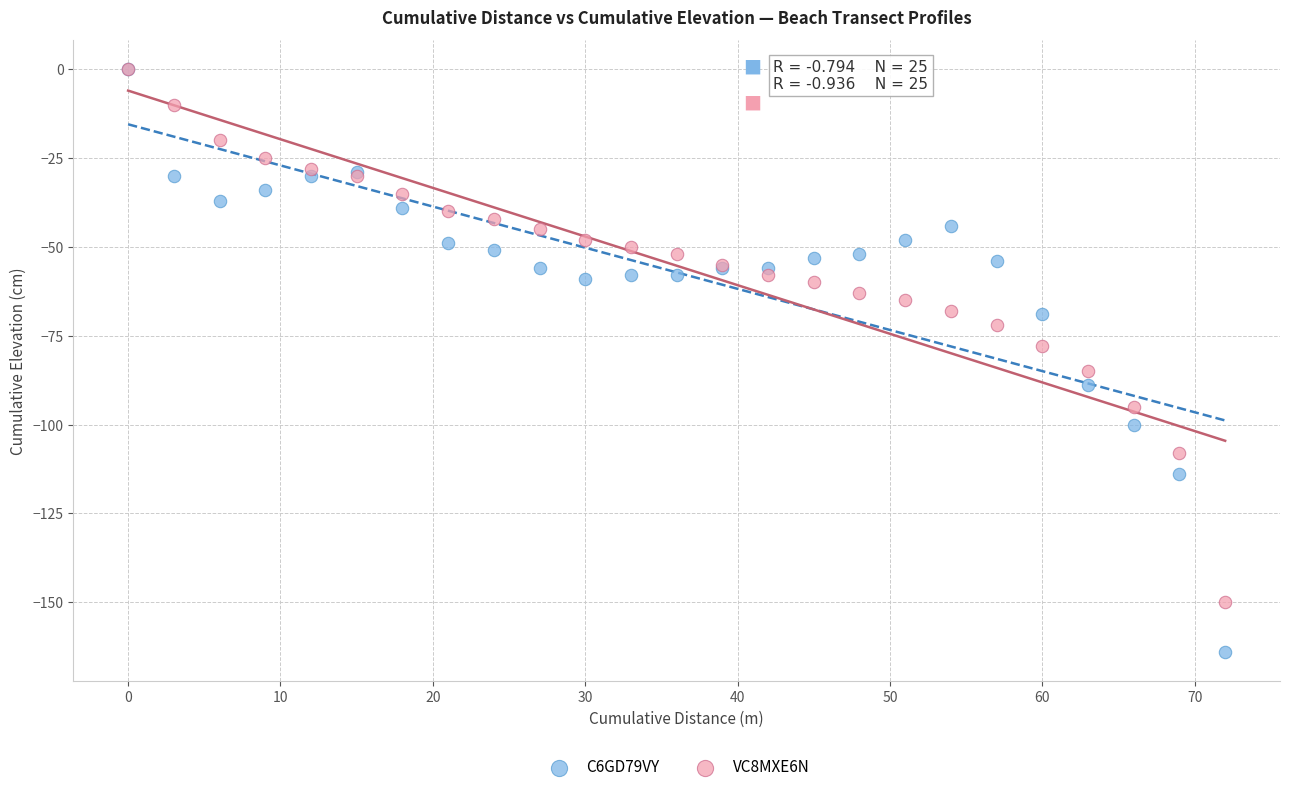

Which series reaches the minimum Y coordinate?

C6GD79VY